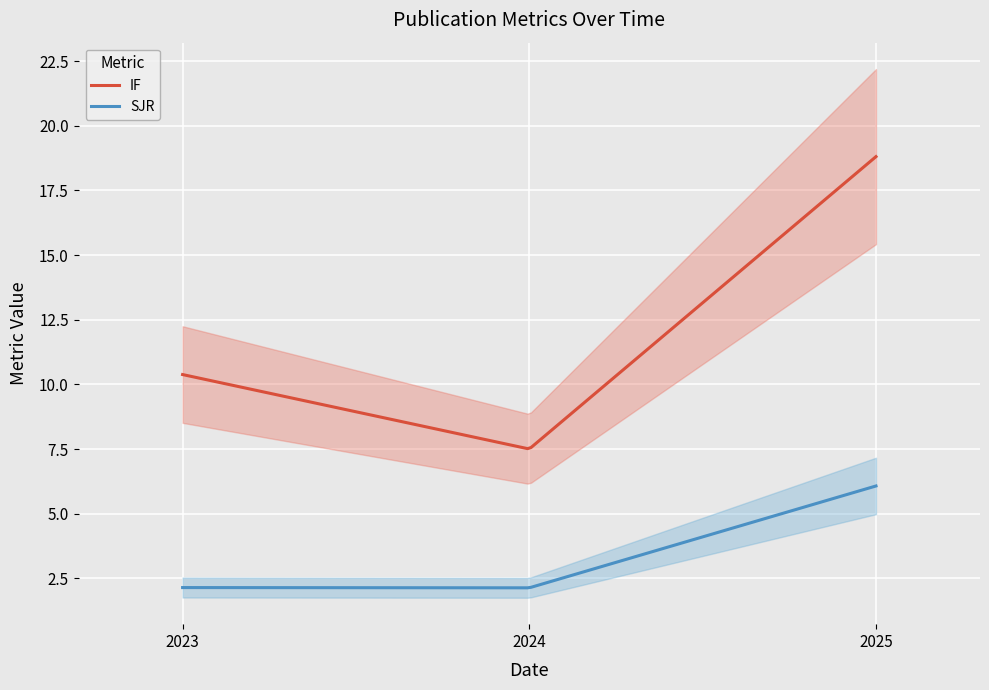

List the labels in order of IF value, smallest first.

2024, 2023, 2025